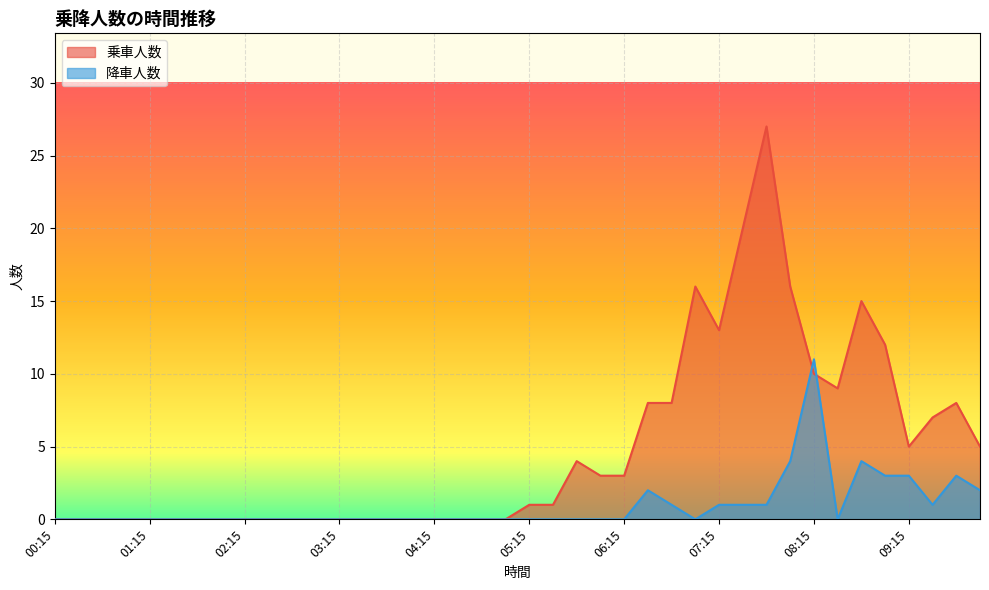

At which category is the sum across all series the highest?

07:45